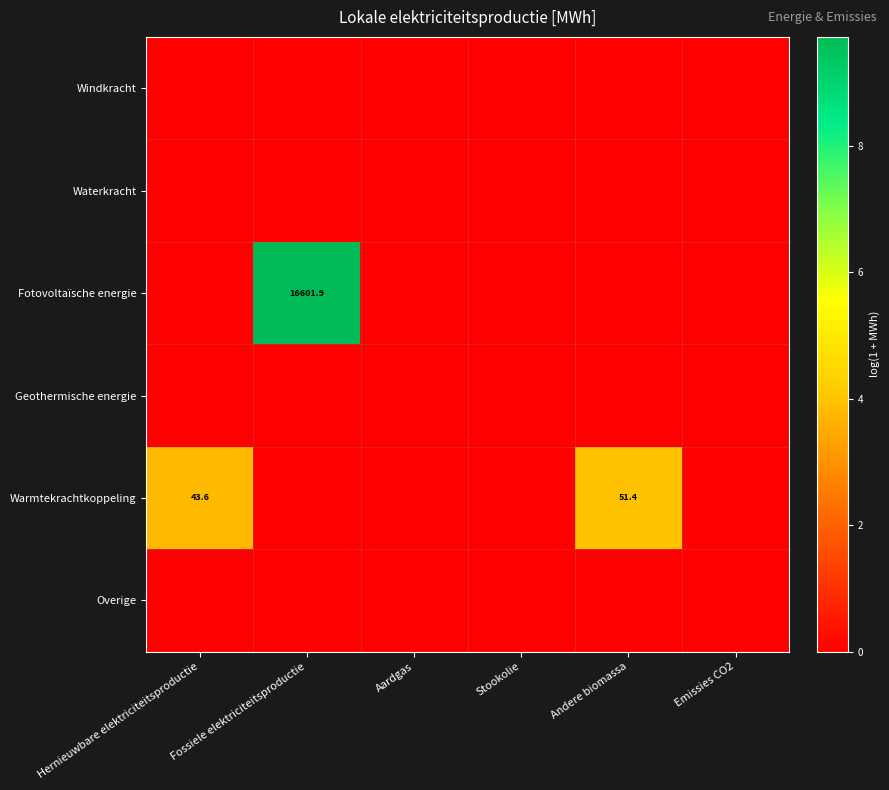

How many values in Warmtekrachtkoppeling are above zero?

2